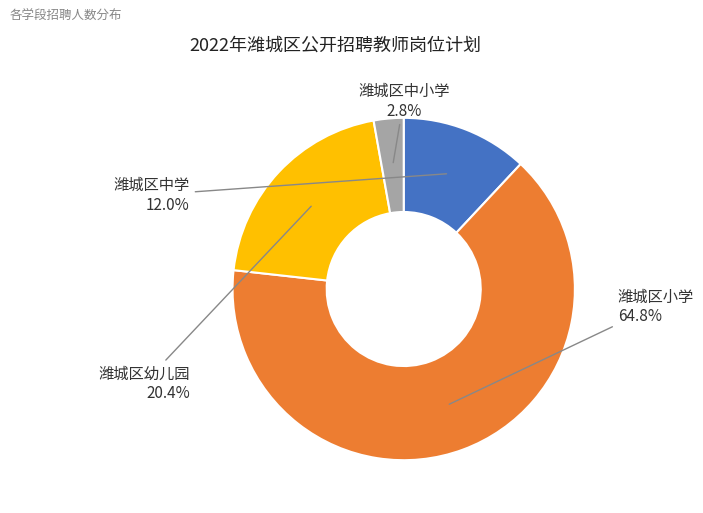

Approximately how many times larger is the value at 潍城区中小学 compared to 潍城区幼儿园?

0.1